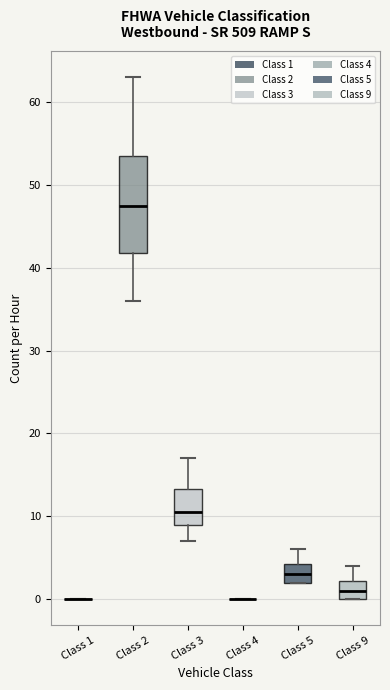

Reading left to right, read every box against the y-axis: the position of its median line, the range the box covers, and the ends of its whiskers. The values are not printed on the chart, so give them approximately, as read against the axis.

Class 1: box collapsed to a line at 0, whiskers 0 to 0
Class 2: median 48, box 42 to 54, whiskers 36 to 63
Class 3: median 11, box 9 to 13, whiskers 7 to 17
Class 4: box collapsed to a line at 0, whiskers 0 to 0
Class 5: median 3, box 2 to 4, whiskers 2 to 6
Class 9: median 1, box 0 to 2, whiskers 0 to 4